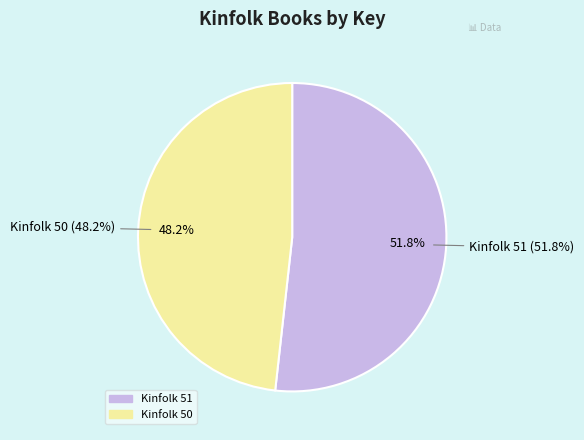

Which category has the biggest portion of the pie?

Kinfolk 51